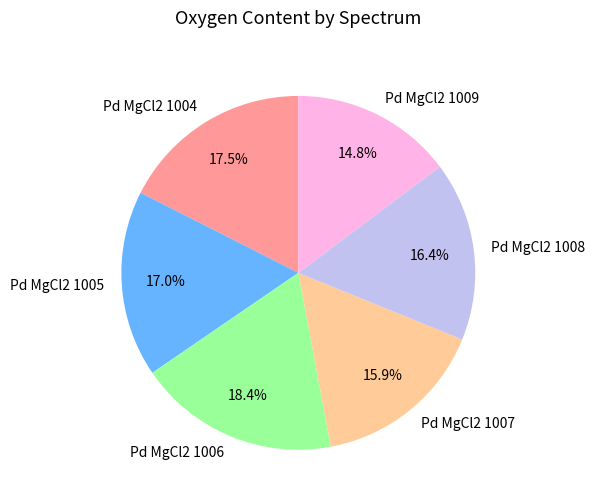

Count the number of slices in the pie.

6